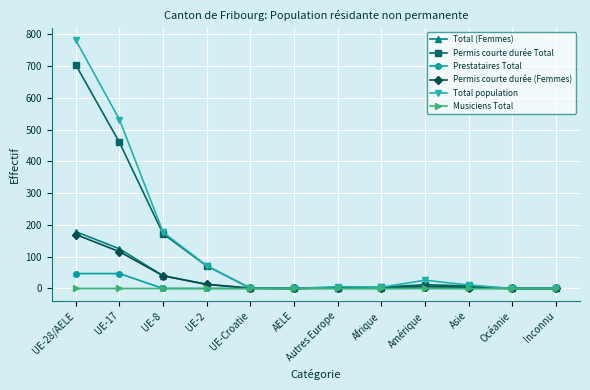

What is the label of the 3rd point from the left?

UE-8